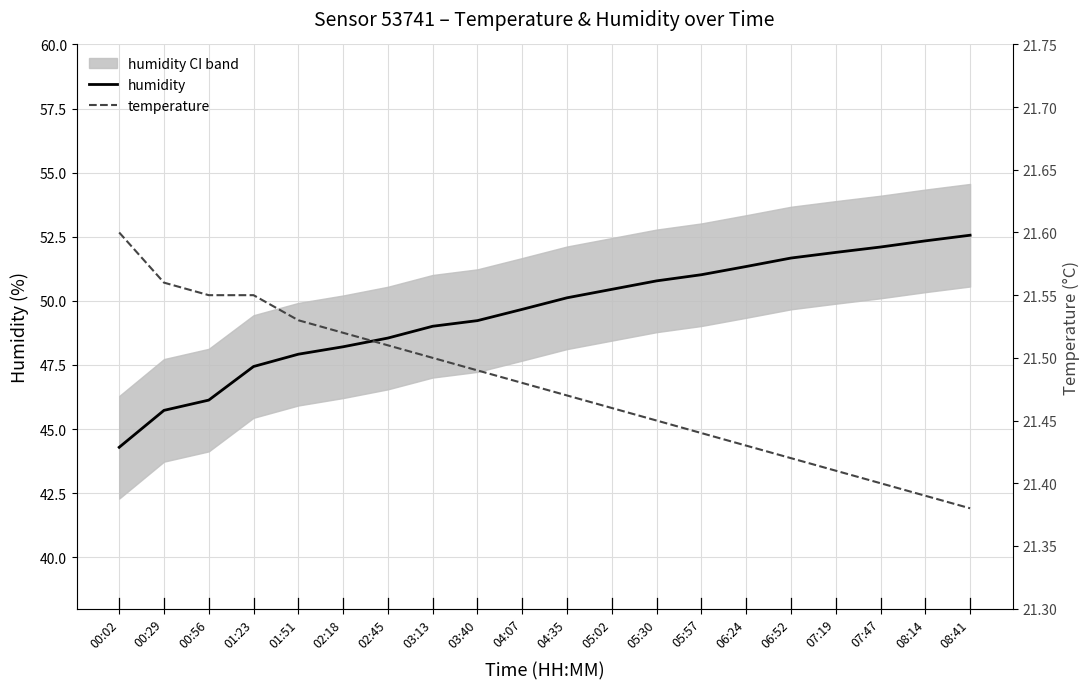

What position from the right is 03:13?

13